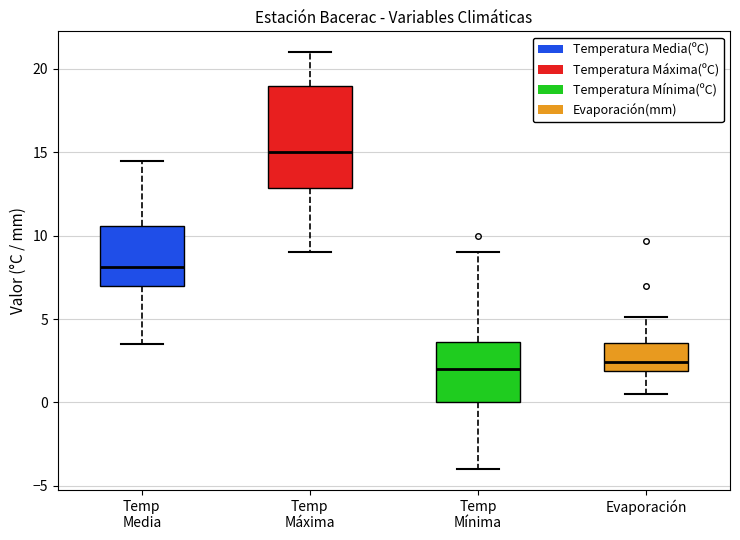

Where does the upper whisker of the box for Evaporación end on the y-axis? The values are not printed on the chart, so give them approximately, as read against the axis.

5.0